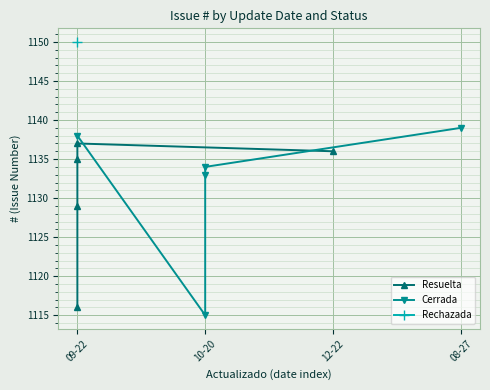

Which series has the largest total across all categories?

Cerrada